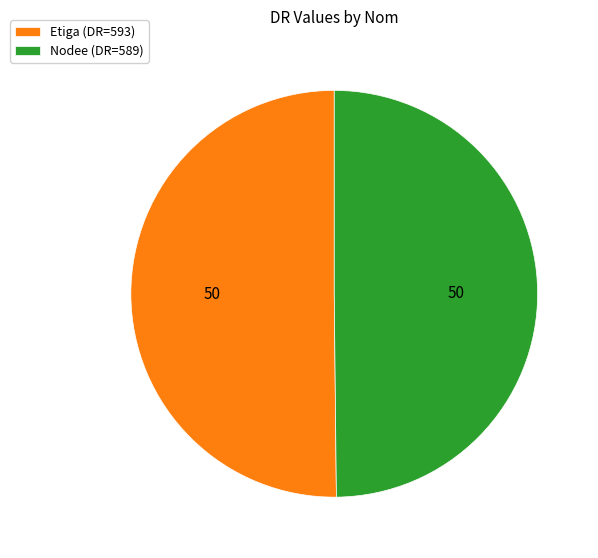

What is the ratio of the value at Nodee to the value at Etiga?

1.0